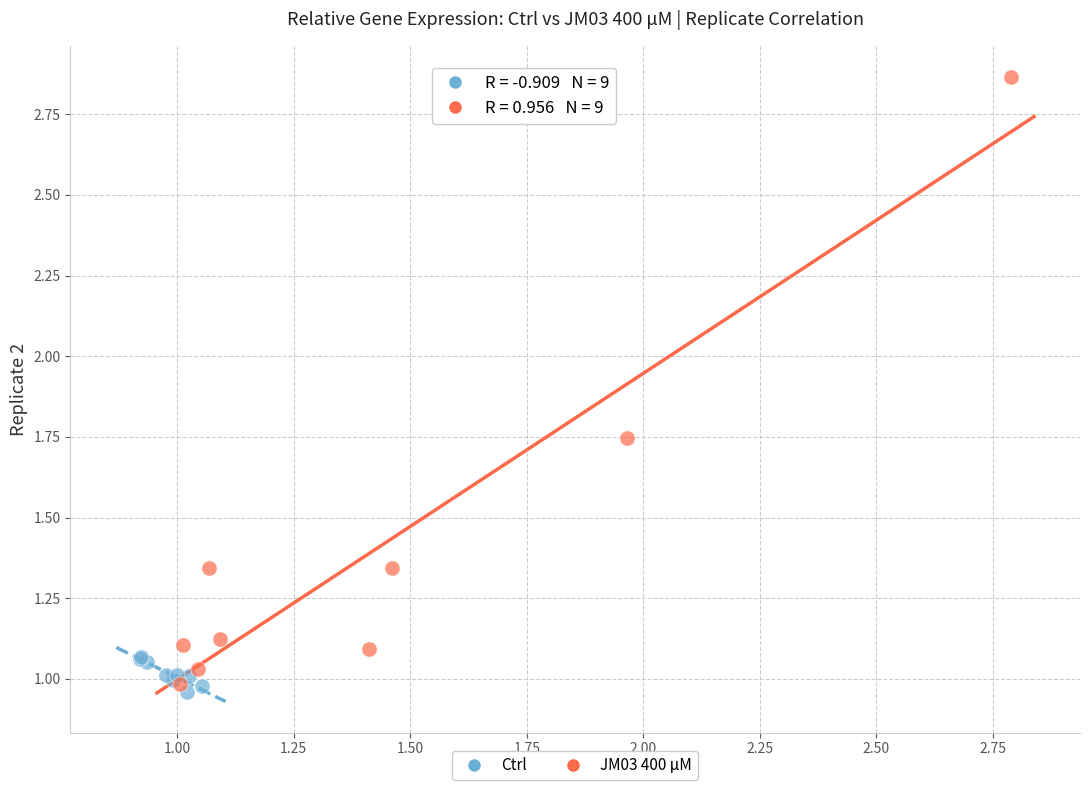

Which series reaches the minimum Y coordinate?

Ctrl